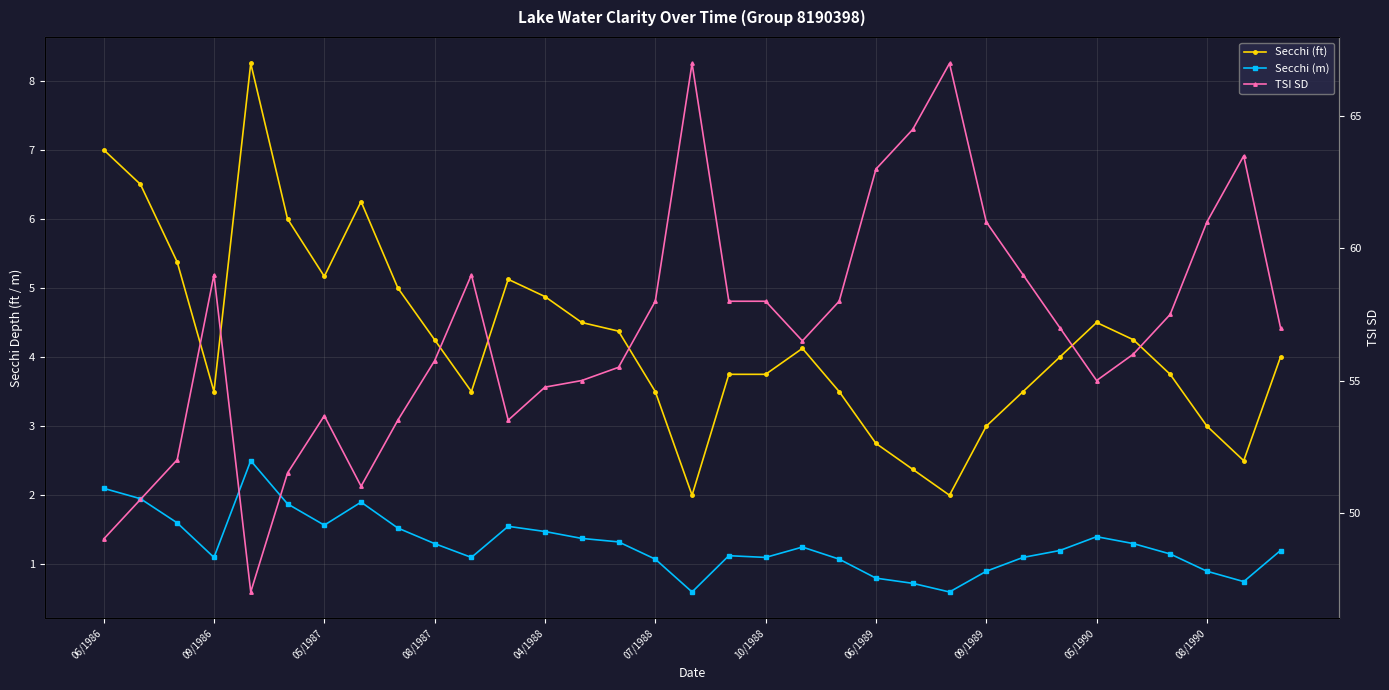

The value of Secchi (m) at 05/1987 is 0.9. True or false?

False